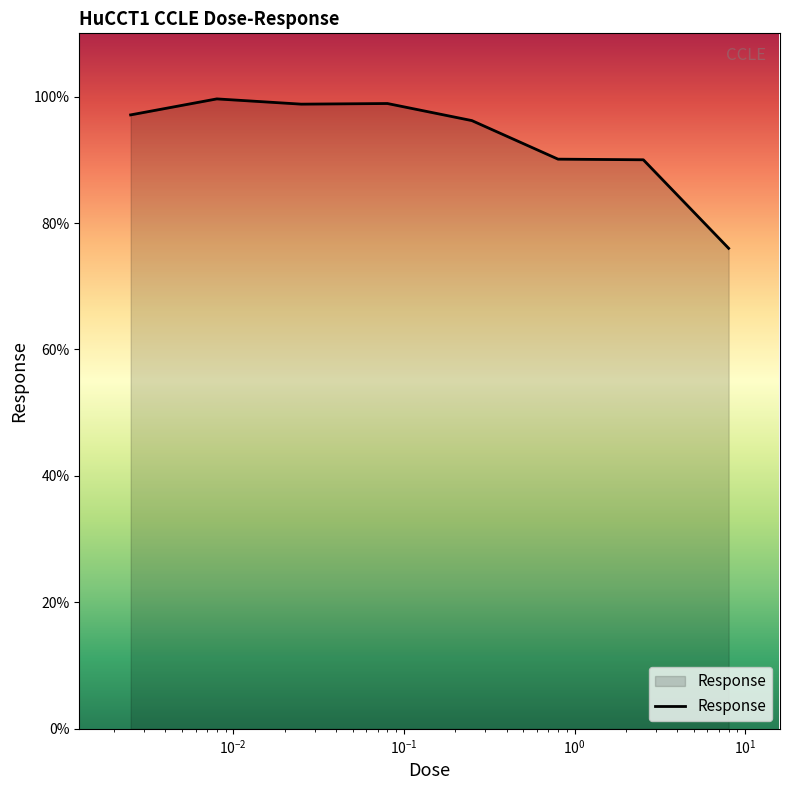

What is the smallest value displayed?

76.0